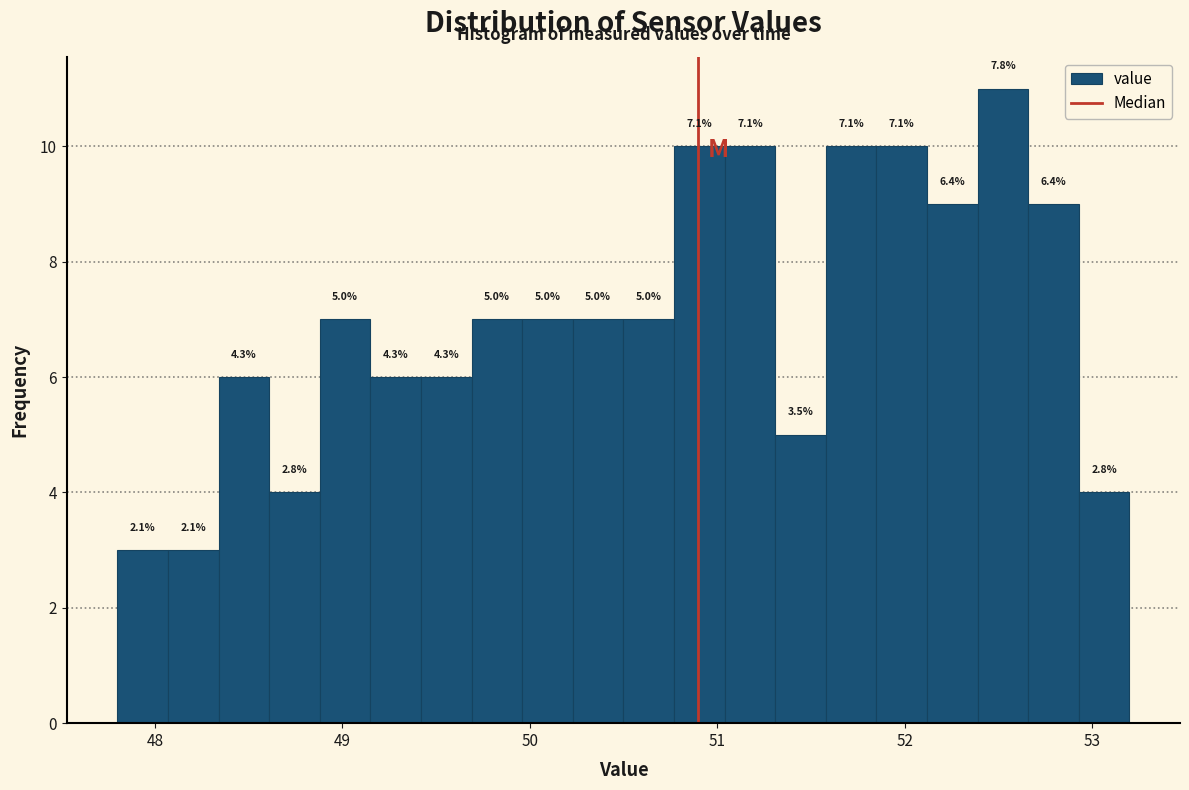

Around what value on the x-axis is the tallest bar? Give the approximate position of its centre, as read against the axis.

52.5